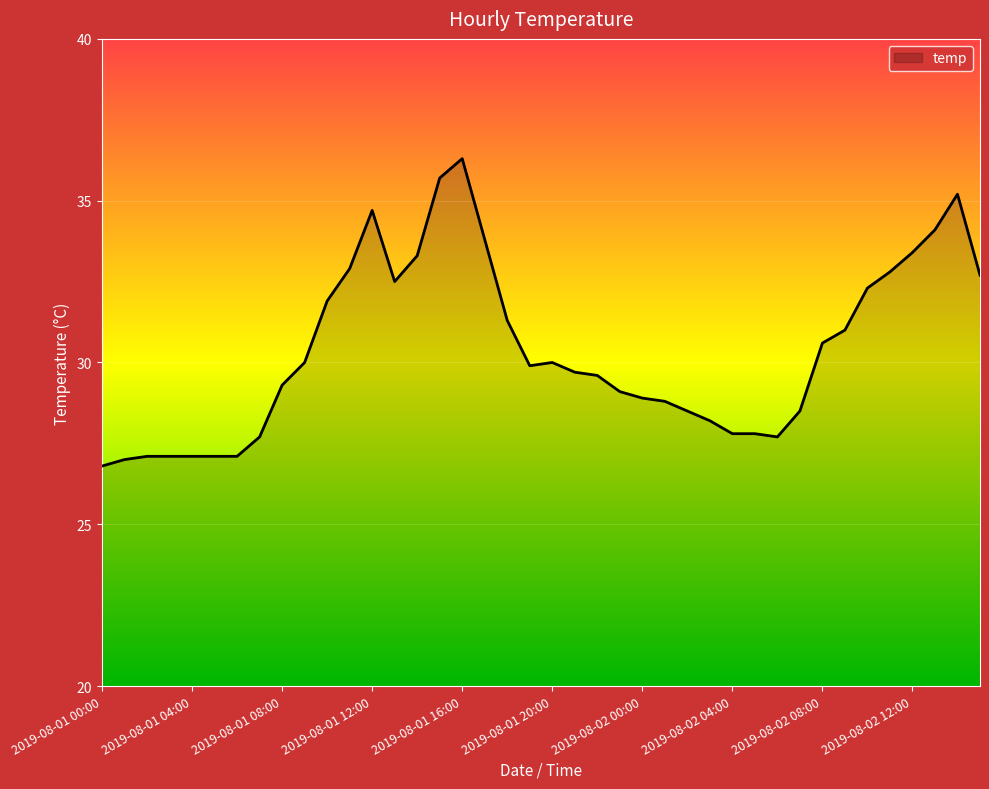

How many values exceed 29?

24